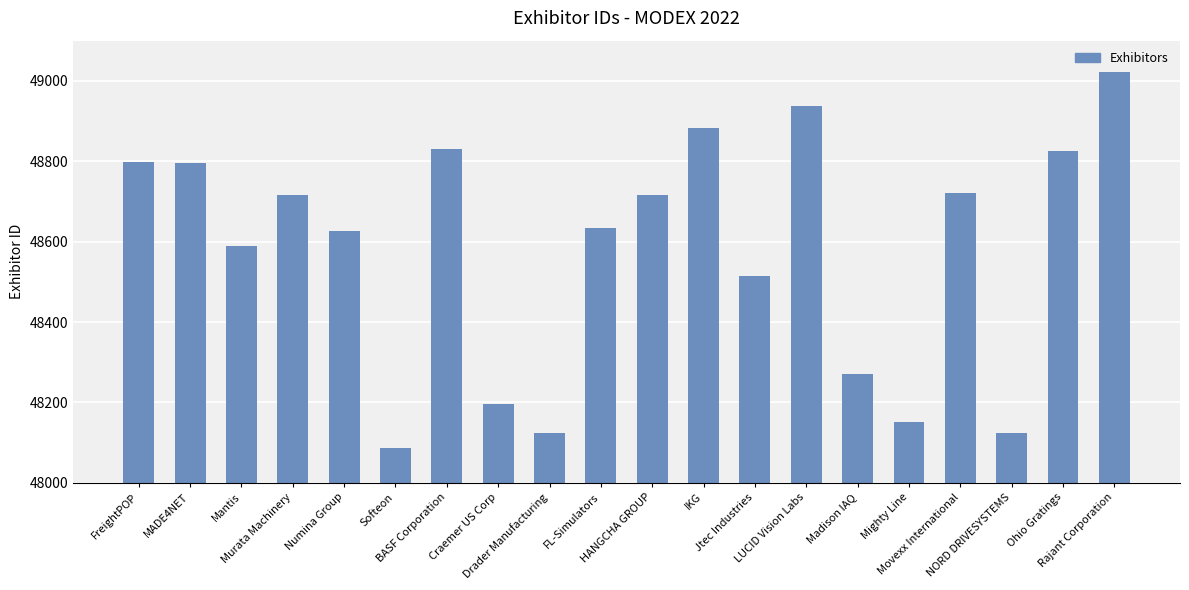

True or false: the data shows 31387 at FreightPOP.

False